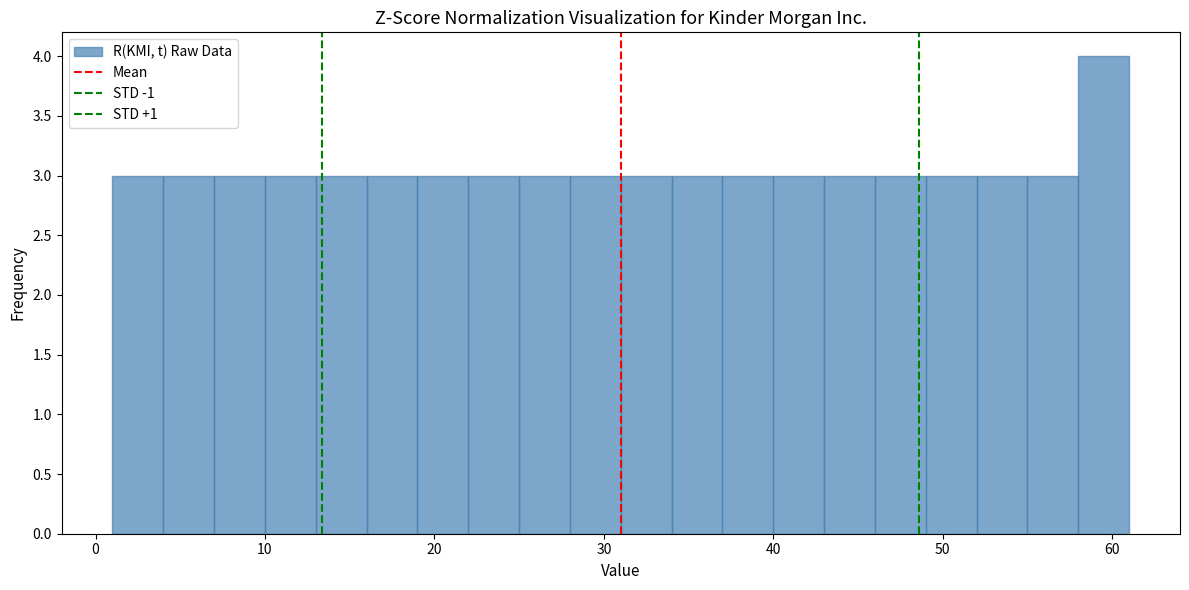

Read against the x-axis, roughly where is the centre of the tallest bar?

60